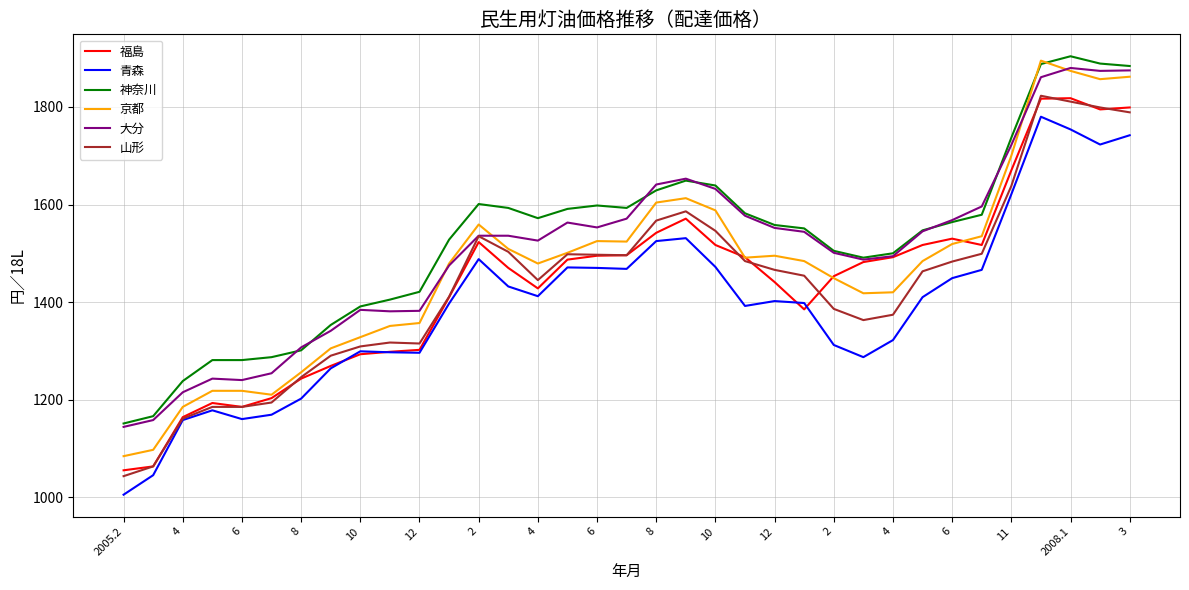

True or false: 大分 and 青森 cross at least once.

False